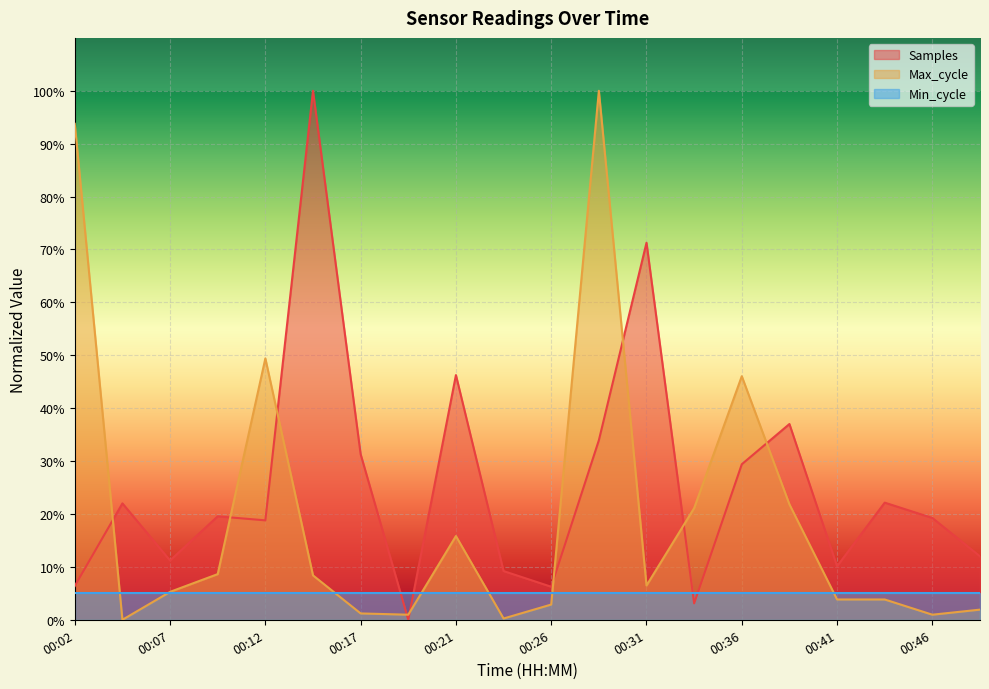

Where is Max_cycle nearest to the value 0?

00:04